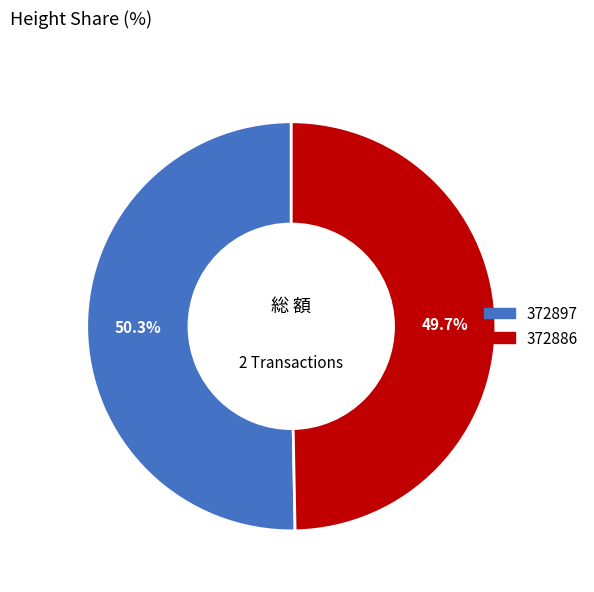

Which category has the biggest portion of the pie?

372897